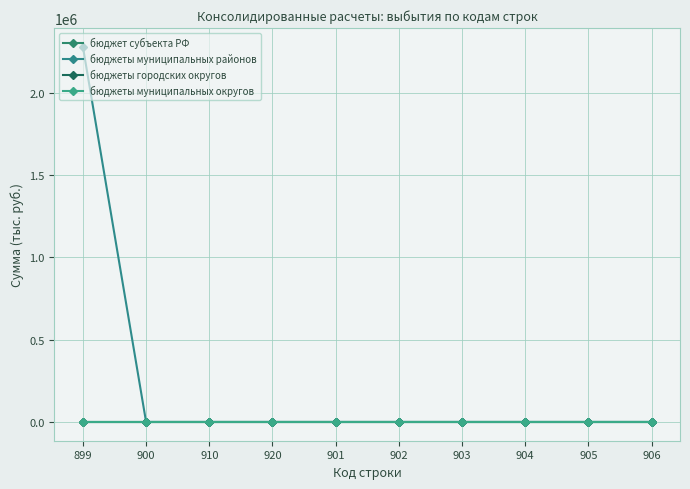

The бюджет субъекта РФ series shows 0.0 at 899. True or false?

True